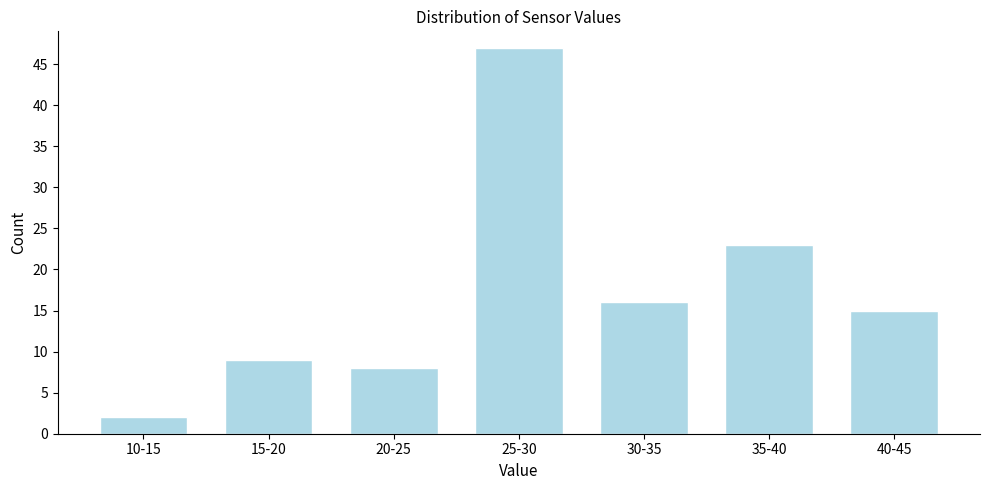

Reading right to left, transcribe all the data shown in this chart.

15	23	16	47	8	9	2